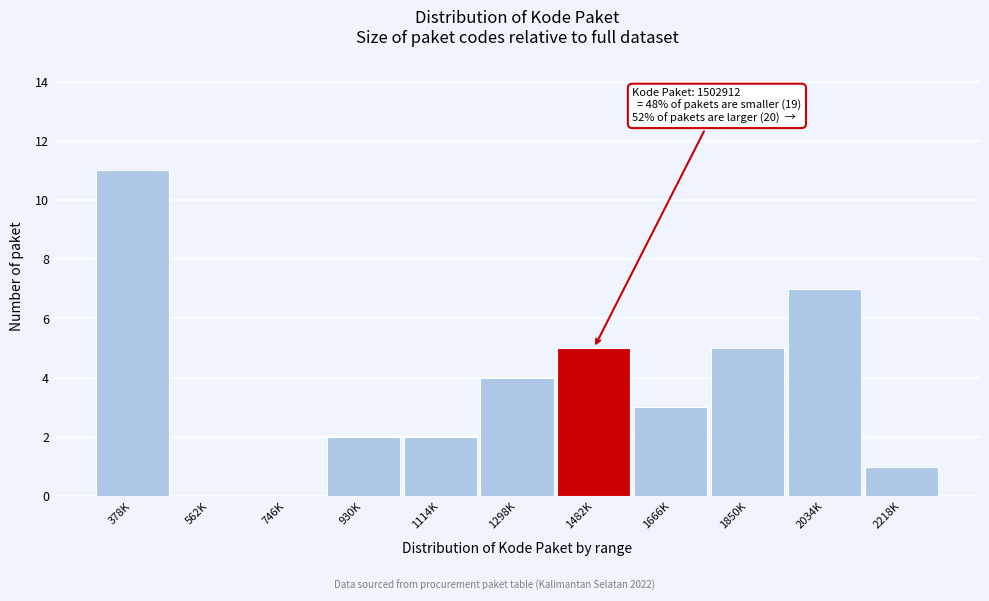

Reading right to left, what are all the values shown in this chart?

2218K=1	2034K=7	1850K=5	1666K=3	1482K=5	1298K=4	1114K=2	930K=2	746K=0	562K=0	378K=11